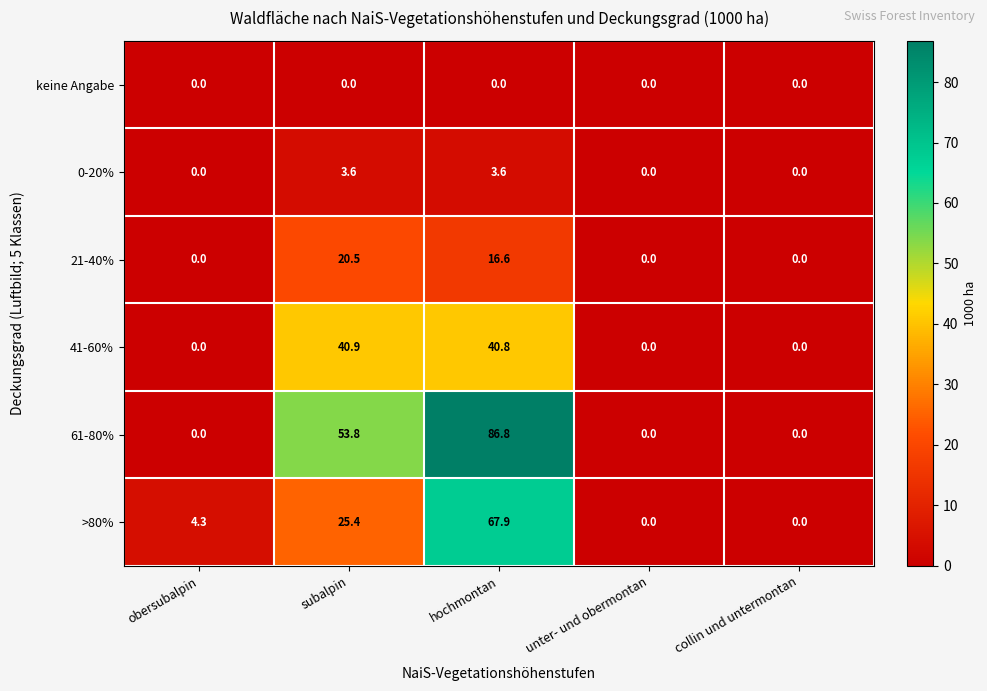

Is it true that 21-40% equals 27.9 at subalpin?

False